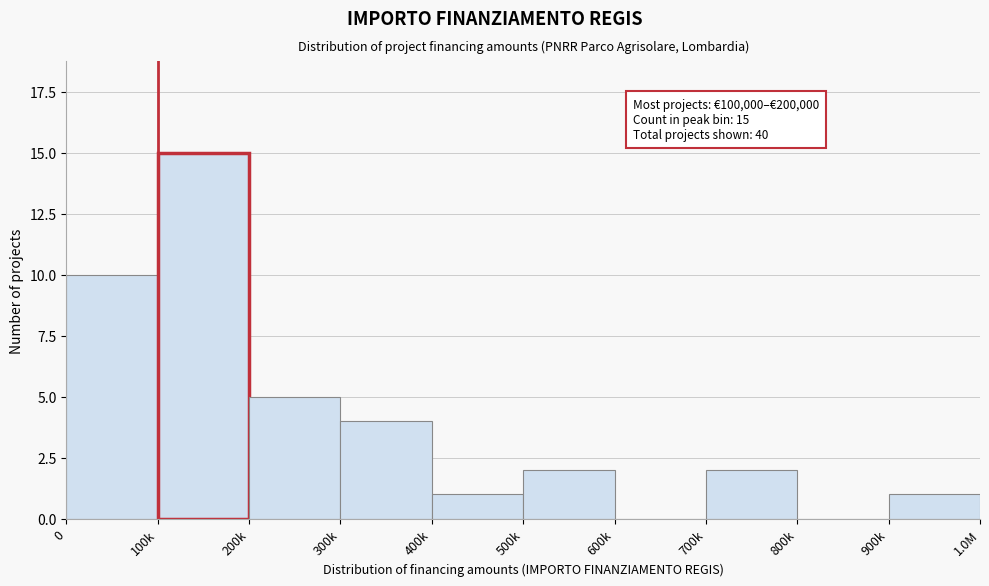

Reading left to right, what are all the values shown in this chart?

0=10	100k=15	200k=5	300k=4	400k=1	500k=2	600k=0	700k=2	800k=0	900k=1